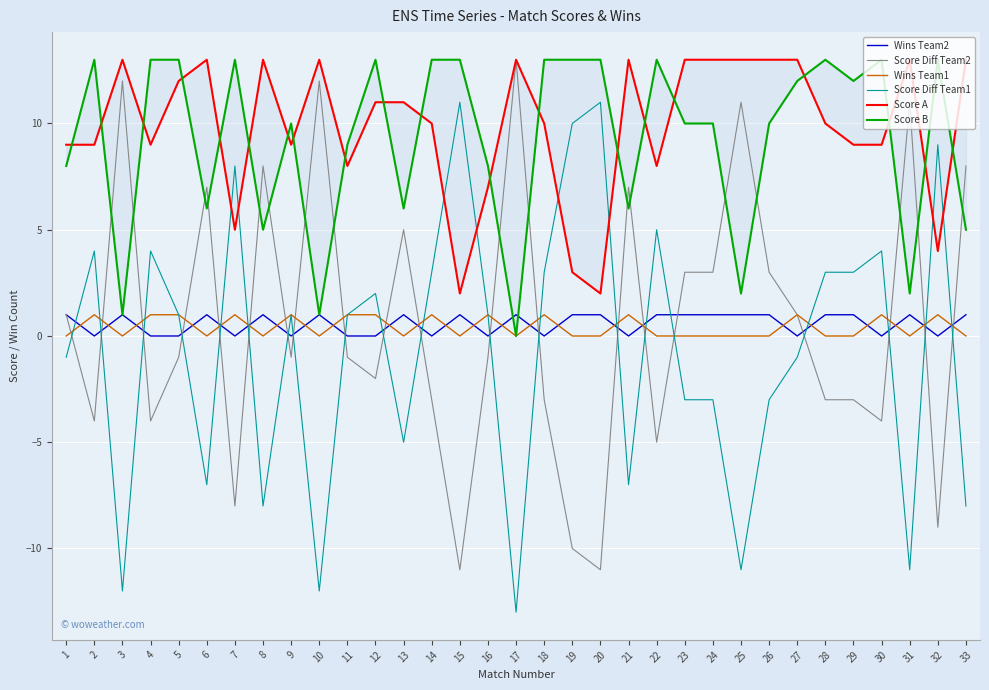

The value of Score B at 21 is 6. True or false?

True